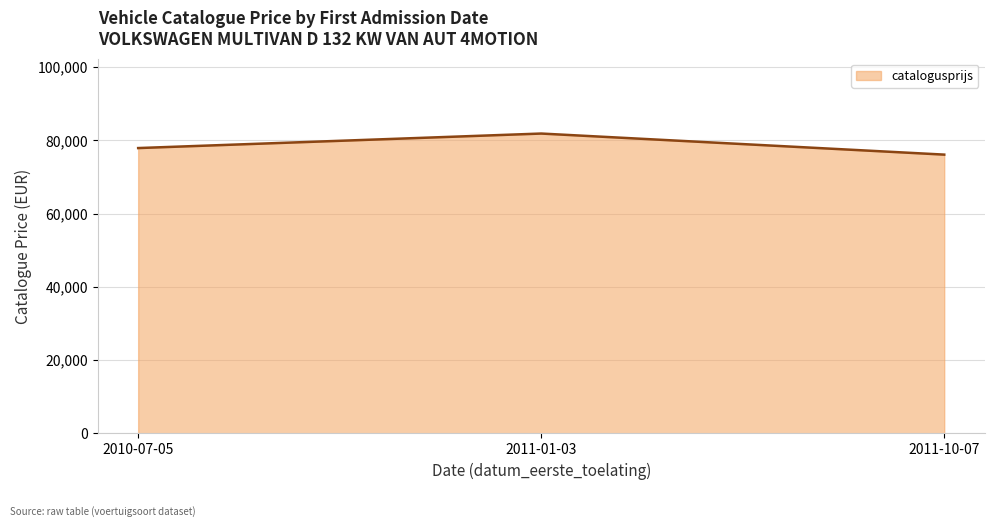

What is the change in value from 2010-07-05 to 2011-01-03?

+3965